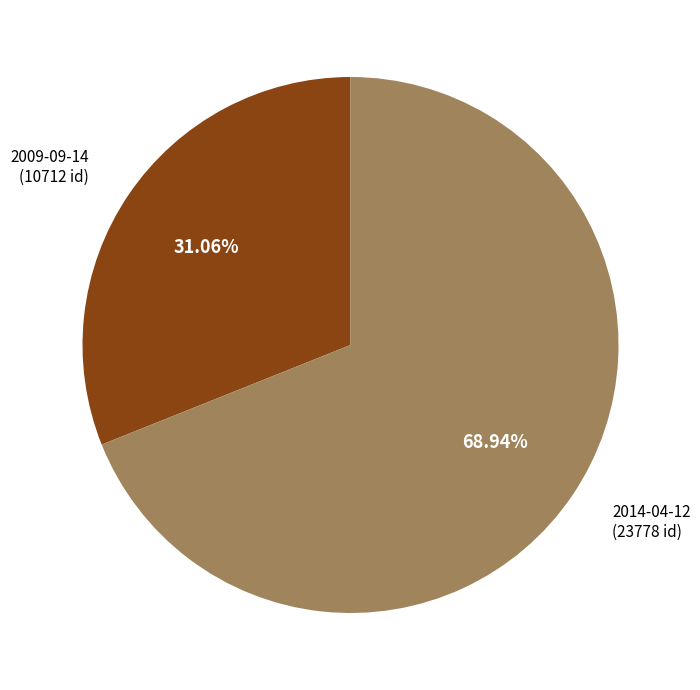

Combined, what portion of the pie is 2014-04-12 and 2009-09-14?

100.0%